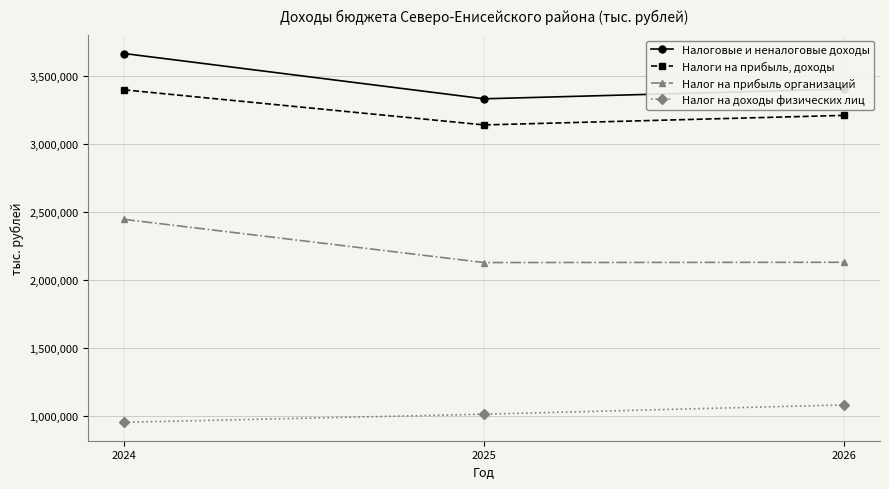

What are all the series names shown in the legend?

Налоговые и неналоговые доходы, Налоги на прибыль, доходы, Налог на прибыль организаций, Налог на доходы физических лиц